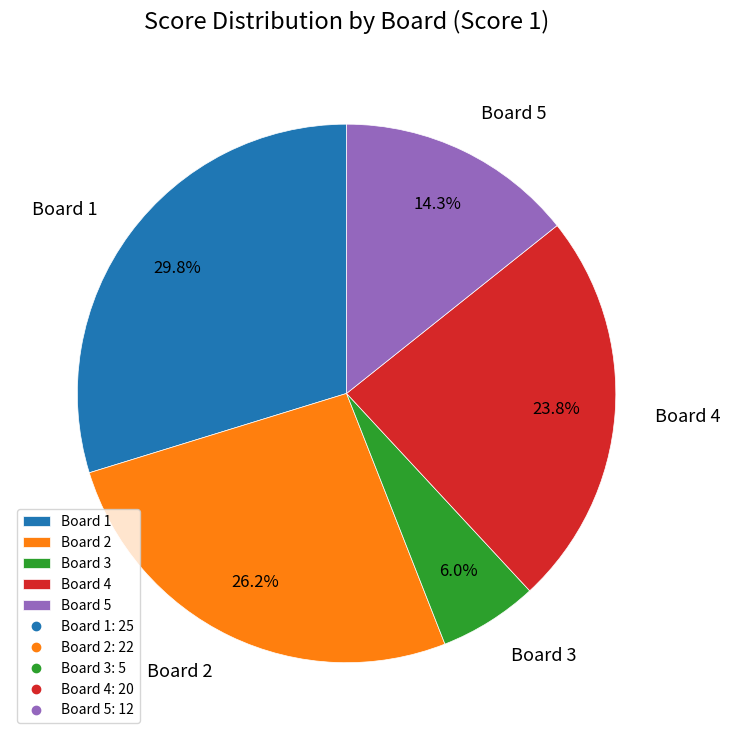

Is it true that Board 3 is 13% of the pie?

False